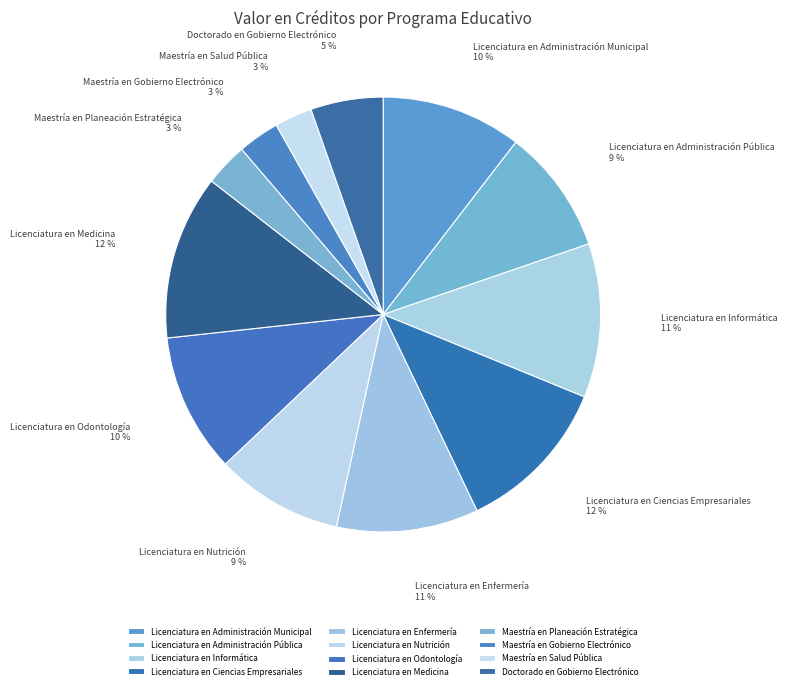

Approximately how many times larger is the value at Licenciatura en Administración Pública compared to Maestría en Gobierno Electrónico?

3.0